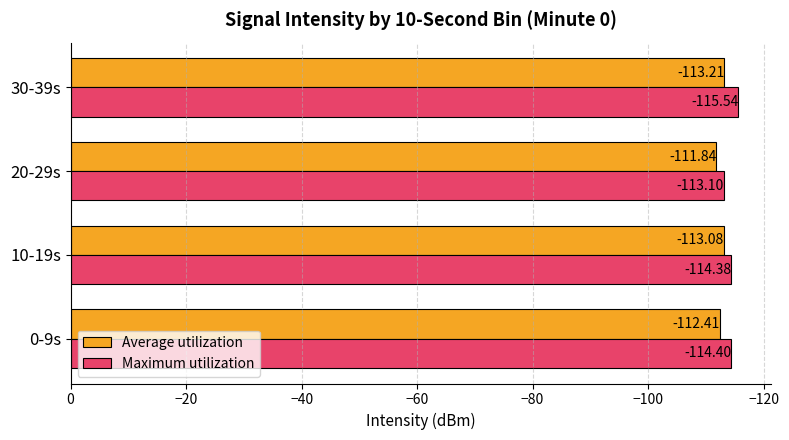

Rank the series by their average value, from lowest to highest.

Maximum utilization, Average utilization